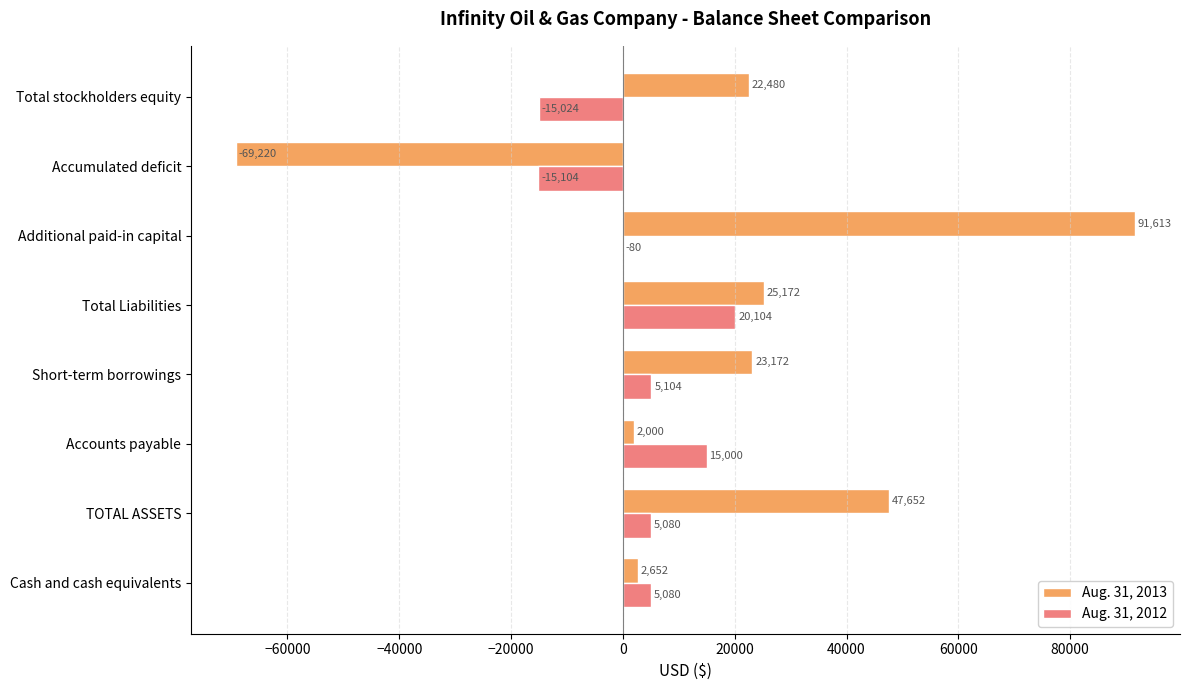

What are all the series names shown in the legend?

Aug. 31, 2013, Aug. 31, 2012